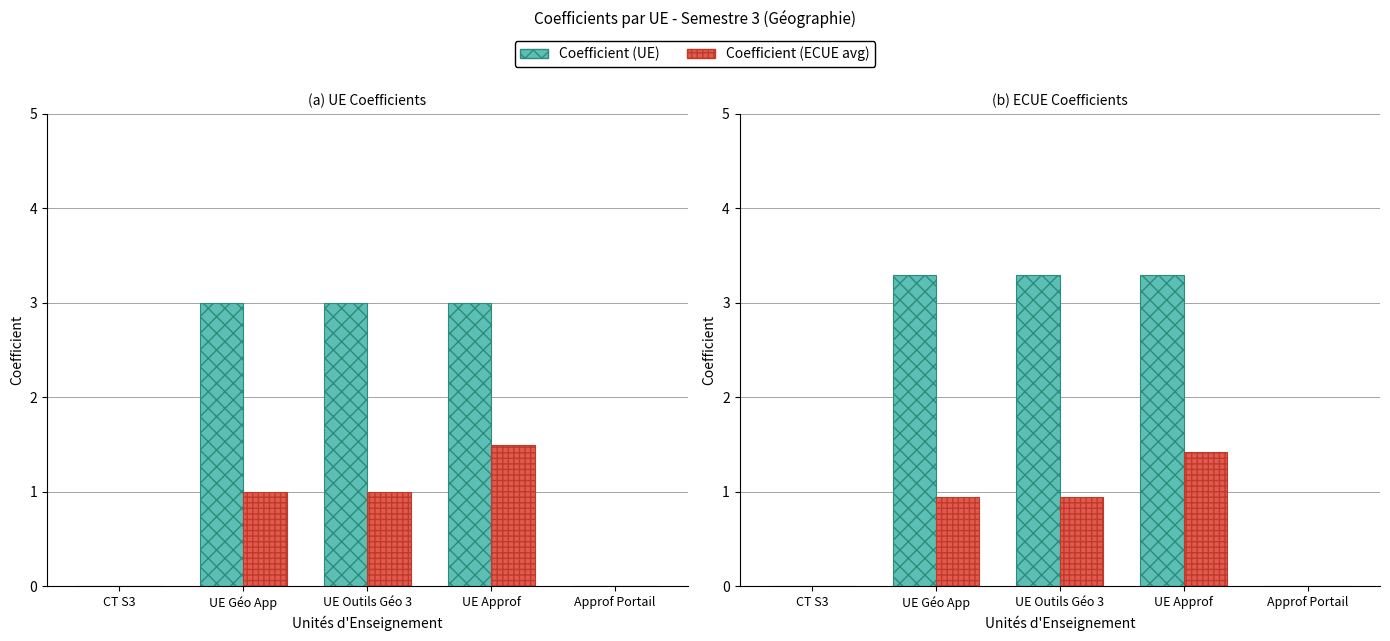

Reading left to right, extract all data points from this chart.

Coefficient (UE): 0.0	3.3	3.3	3.3	0.0
Coefficient (ECUE avg): 0.0	0.9	0.9	1.4	0.0